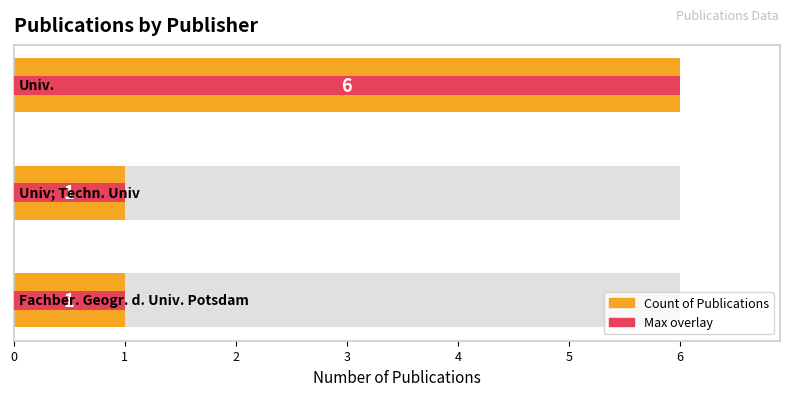

What value does the Count of Publications series have at 2?

6